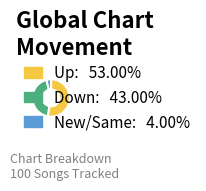

Is there a majority slice in this chart?

Yes